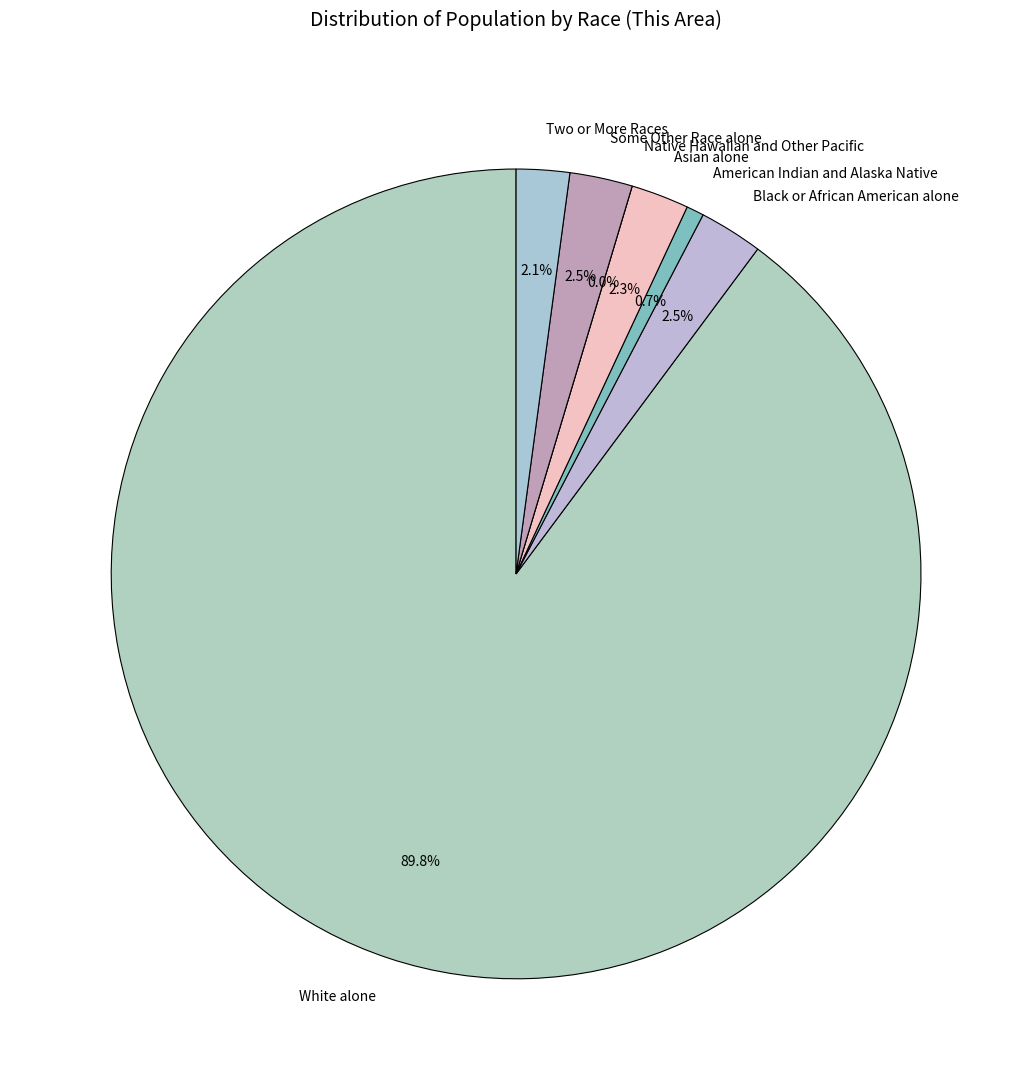

Combined, do Native Hawaiian and Other Pacific and Some Other Race alone account for over 50%?

No